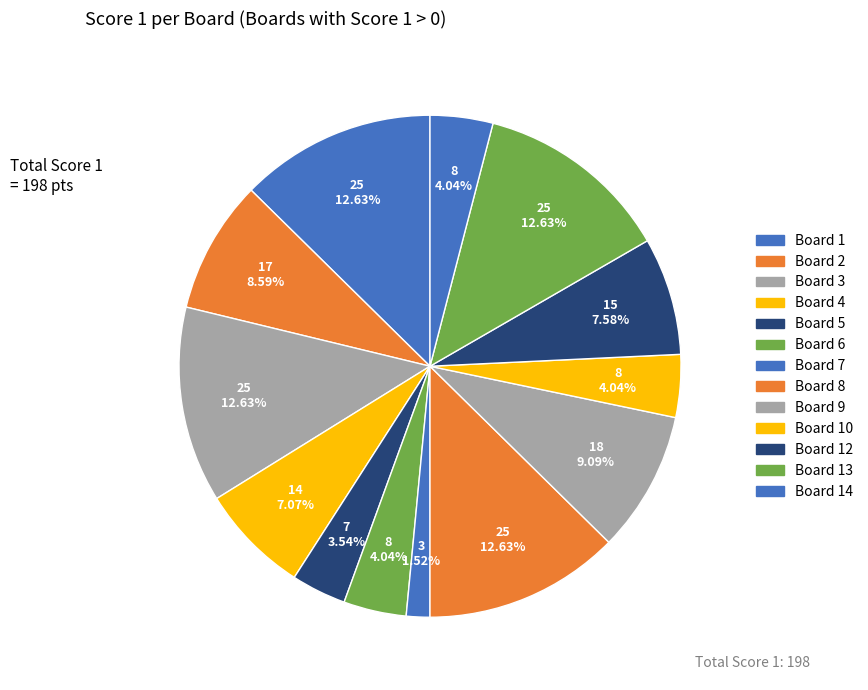

Count the number of slices in the pie.

13